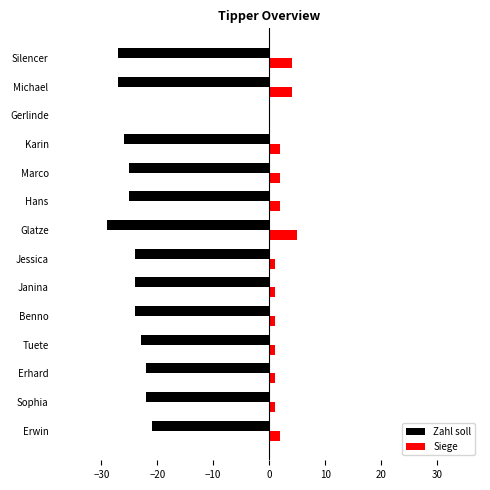

Which series has the largest total across all categories?

Siege